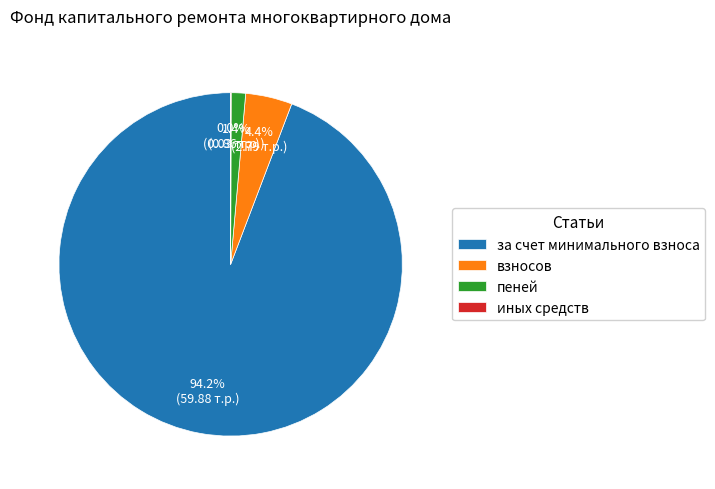

Which category accounts for the majority?

за счет минимального взноса